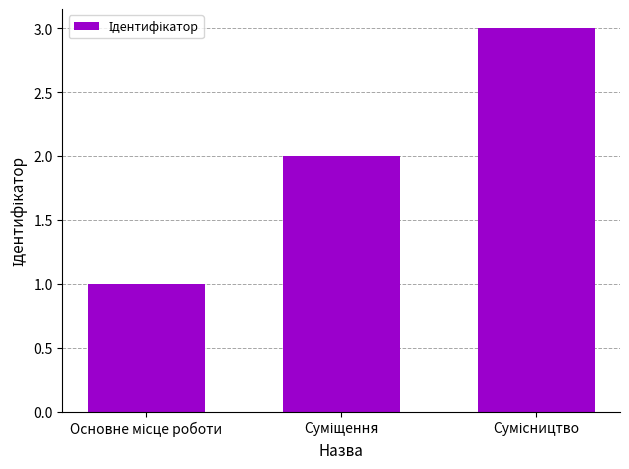

What is the sum of all values?

6